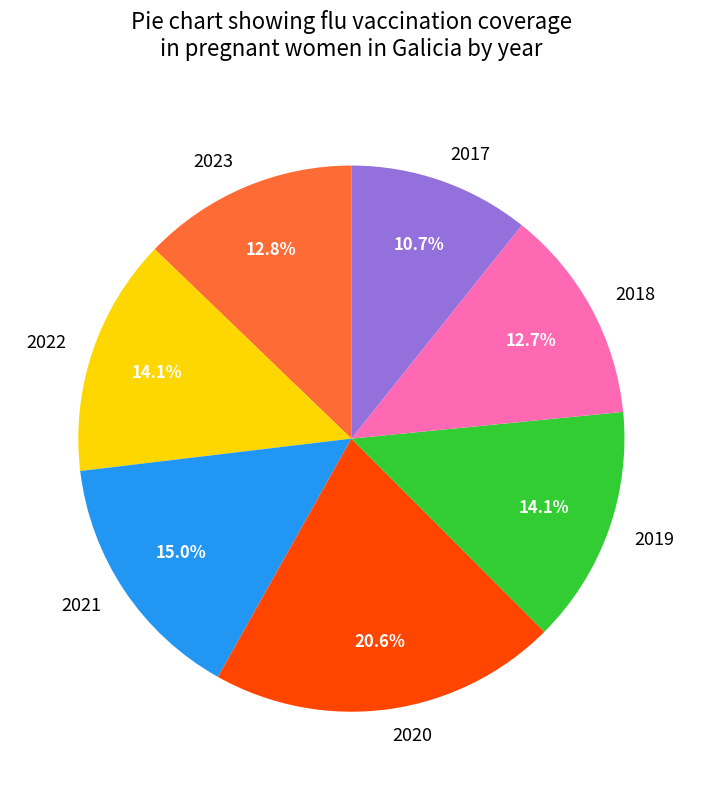

Which category has the smallest portion of the pie?

2017